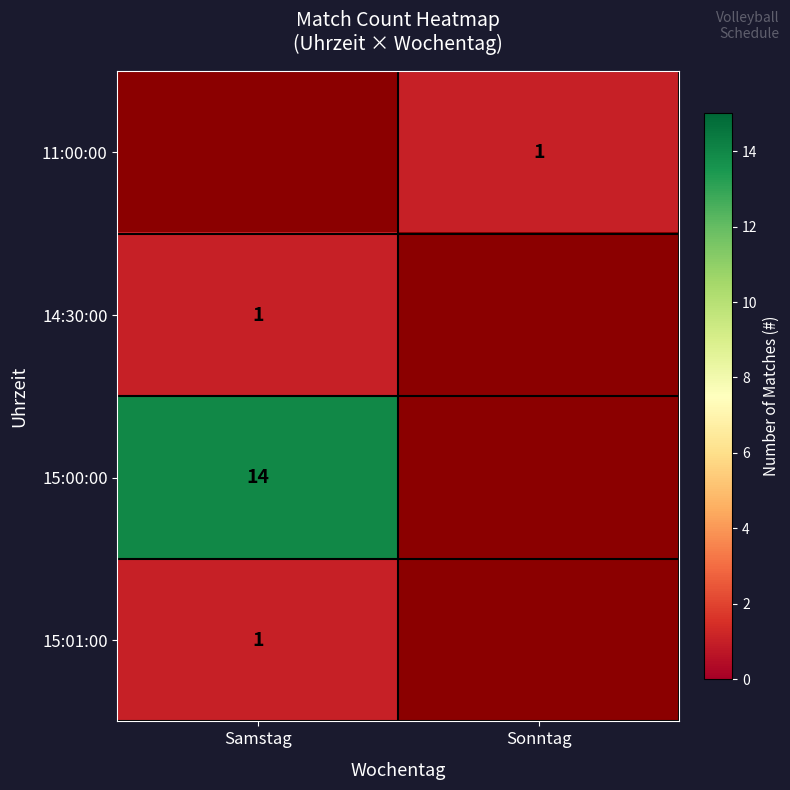

Between Samstag and Sonntag, which is larger?

Sonntag